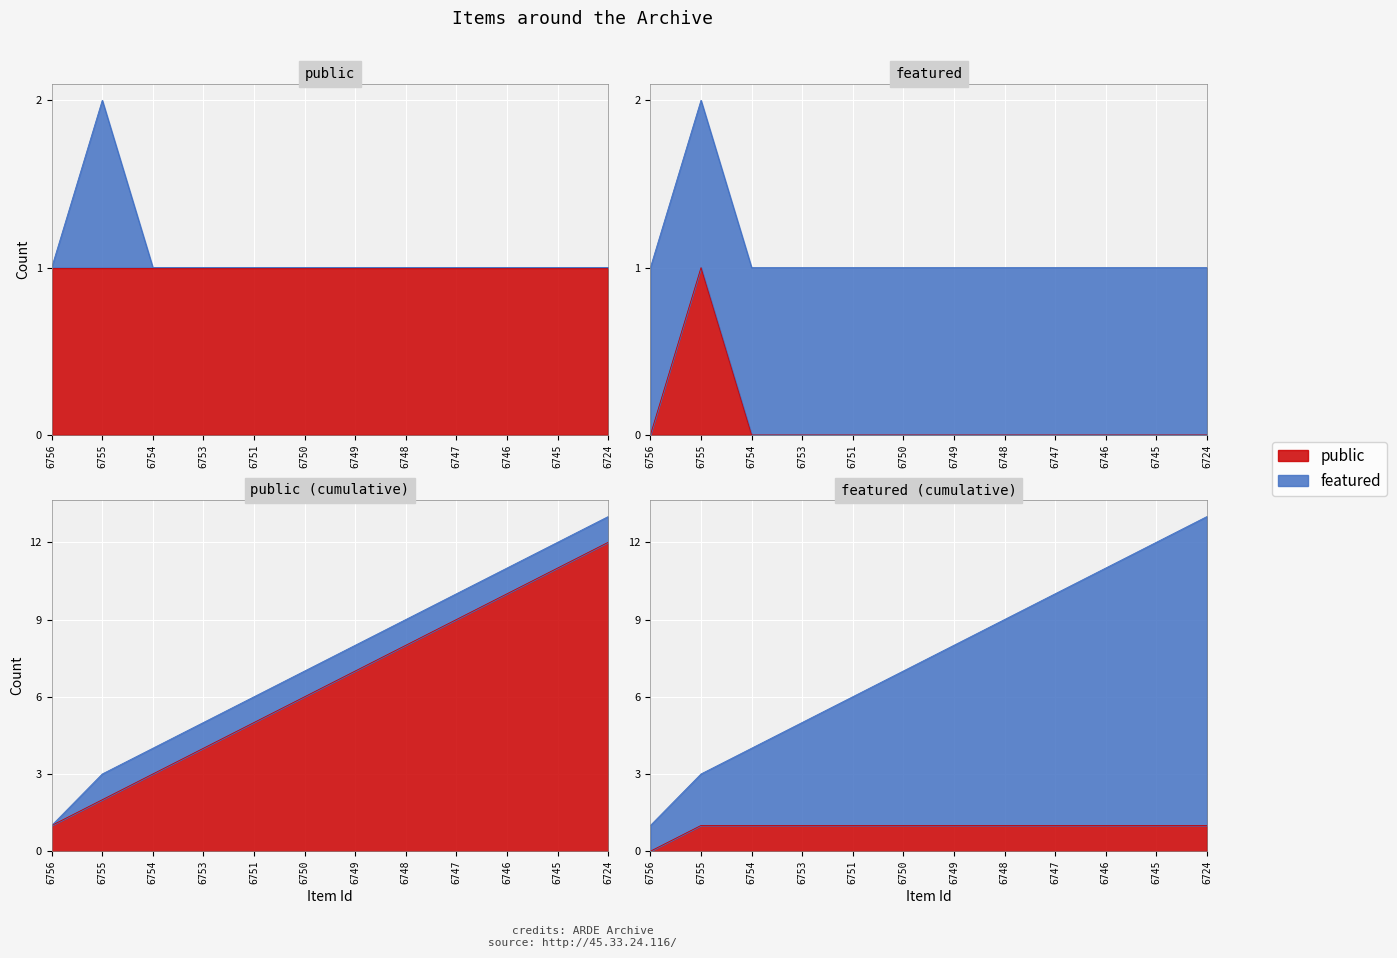

True or false: the data shows 0 at 6724.

False